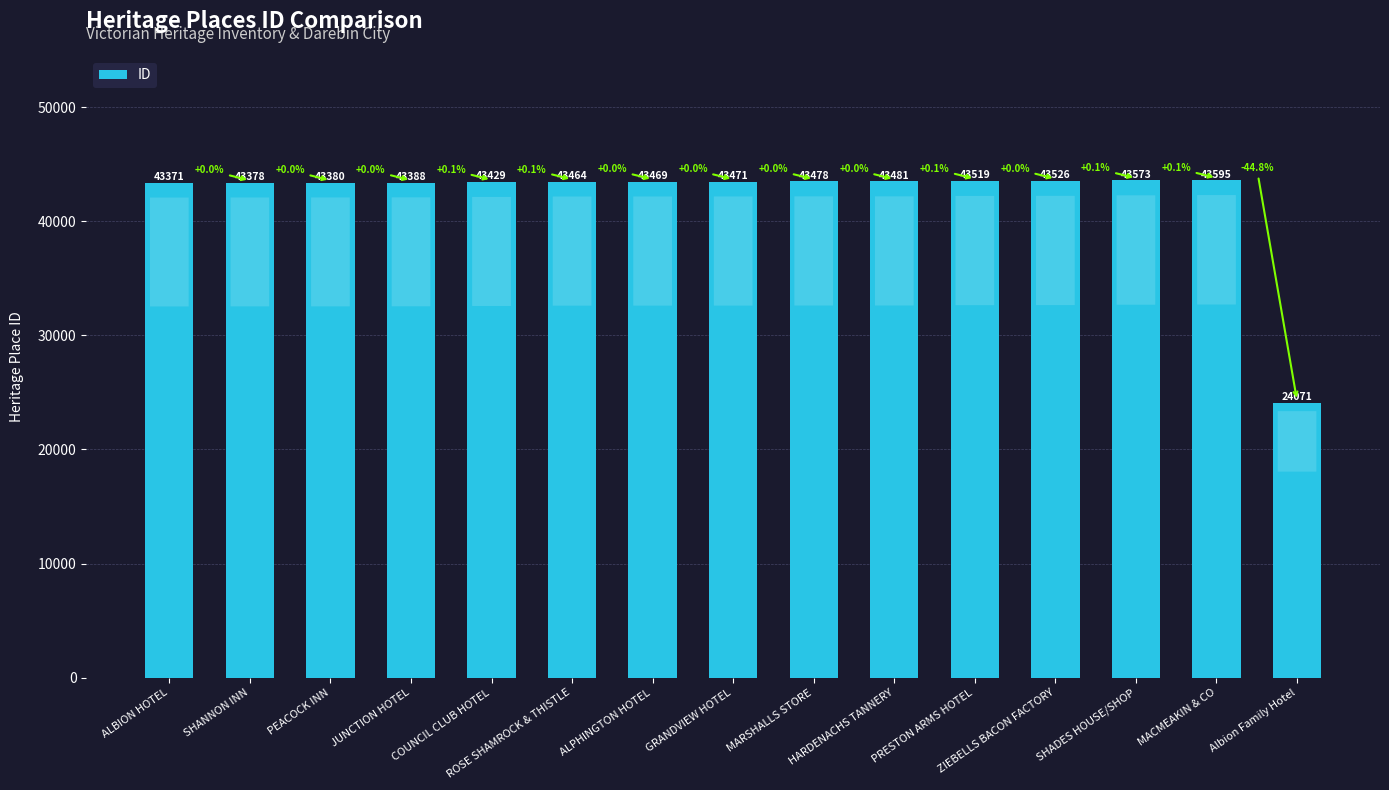

What is the difference between the maximum and minimum values?

19524